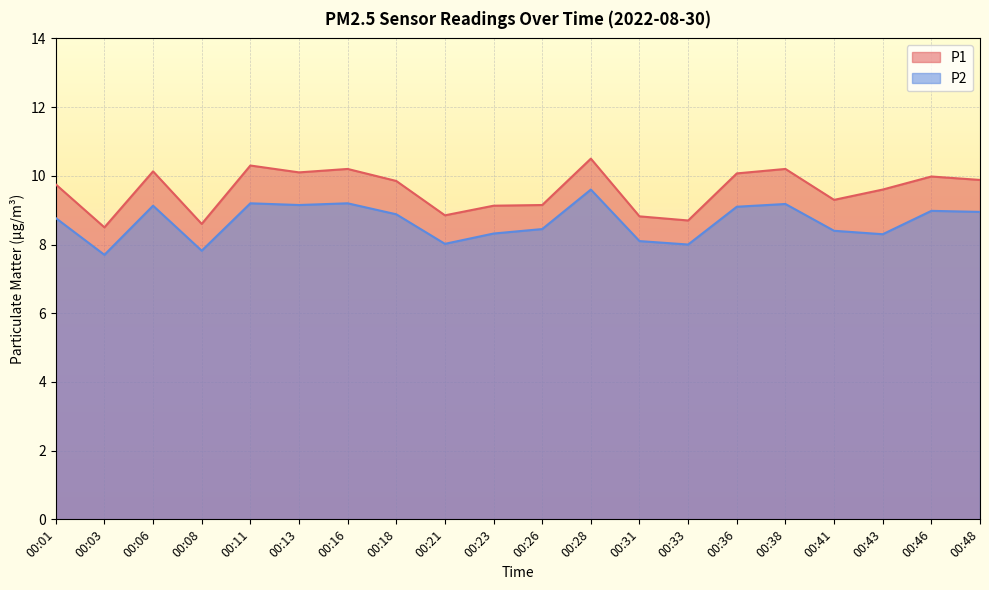

At which label does P1 first exceed 9?

00:01